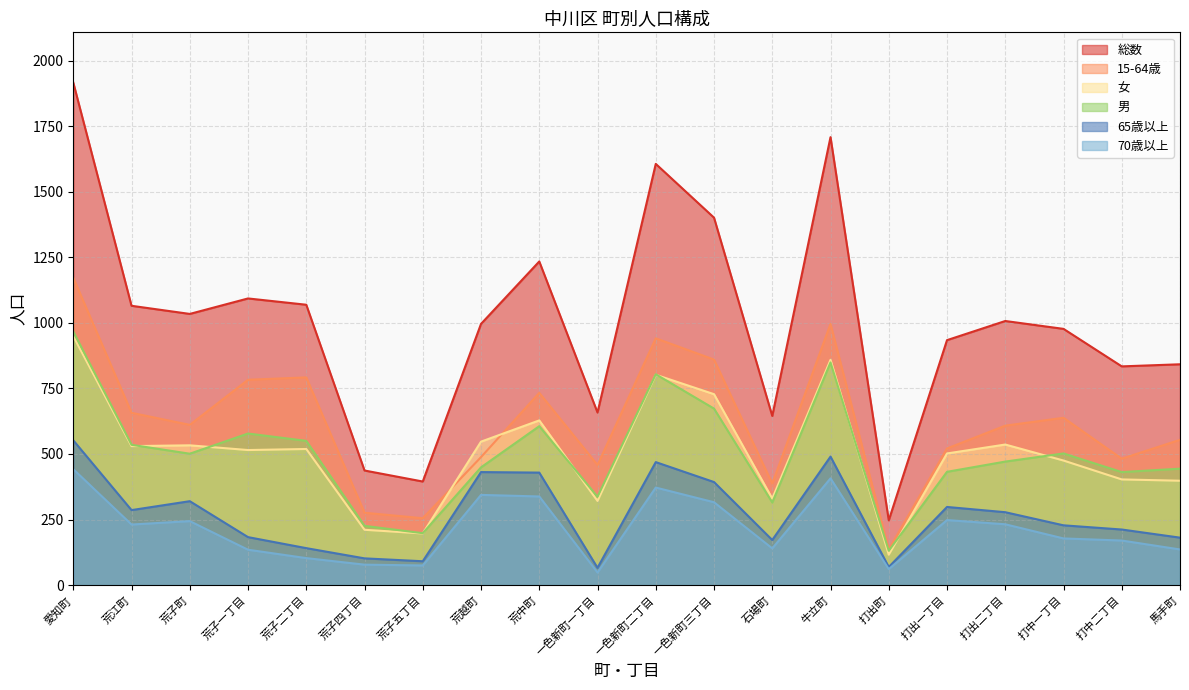

What is the value of the 65歳以上 point at the 2nd from the left?

286